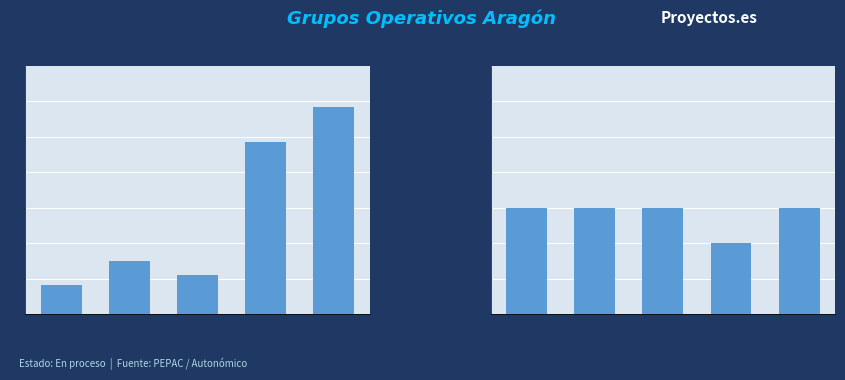

How many Duración (años) values are between 3 and 4?

4